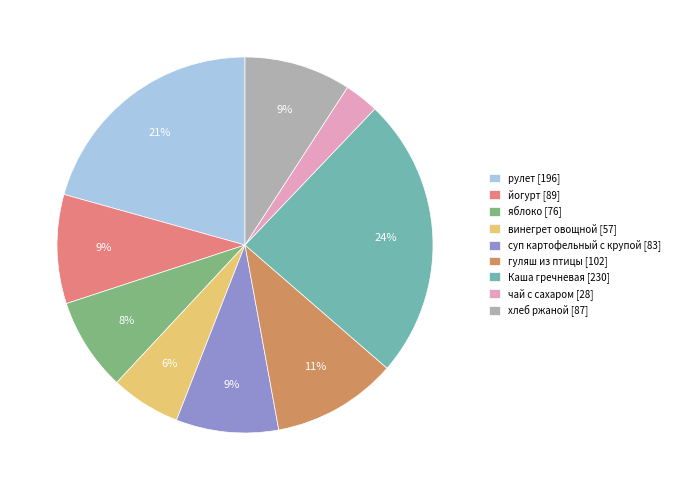

True or false: хлеб ржаной accounts for 9% of the total.

True